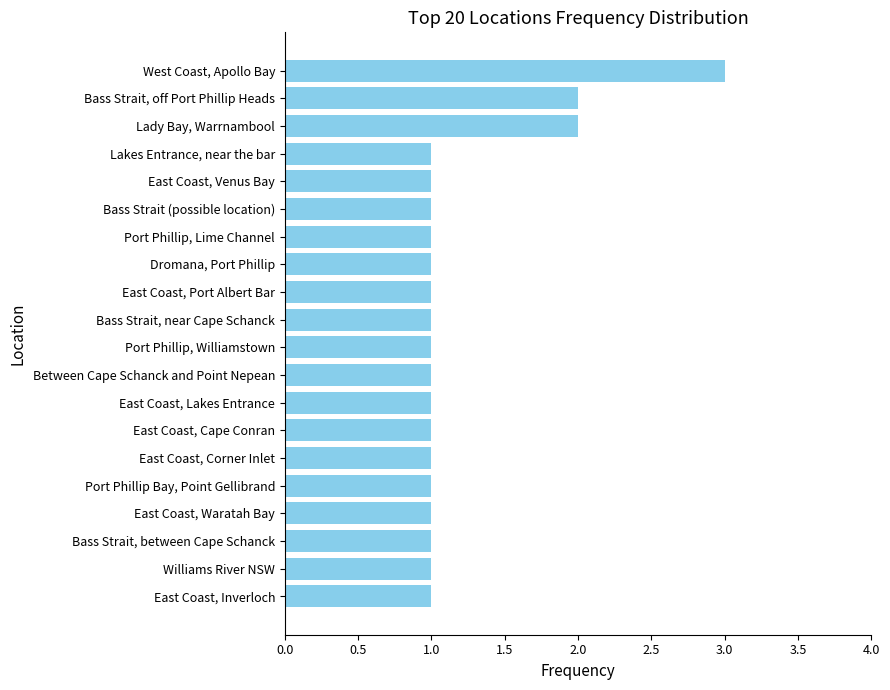

At which category does the chart reach its peak across all series?

West Coast, Apollo Bay